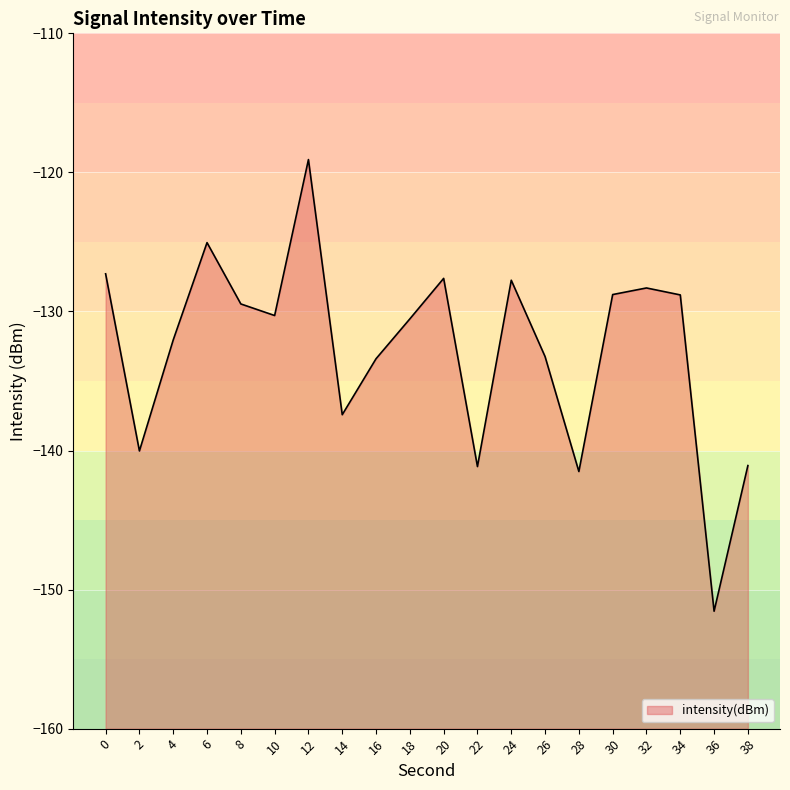

What is the sum of the values at 14 and 6?

-262.5